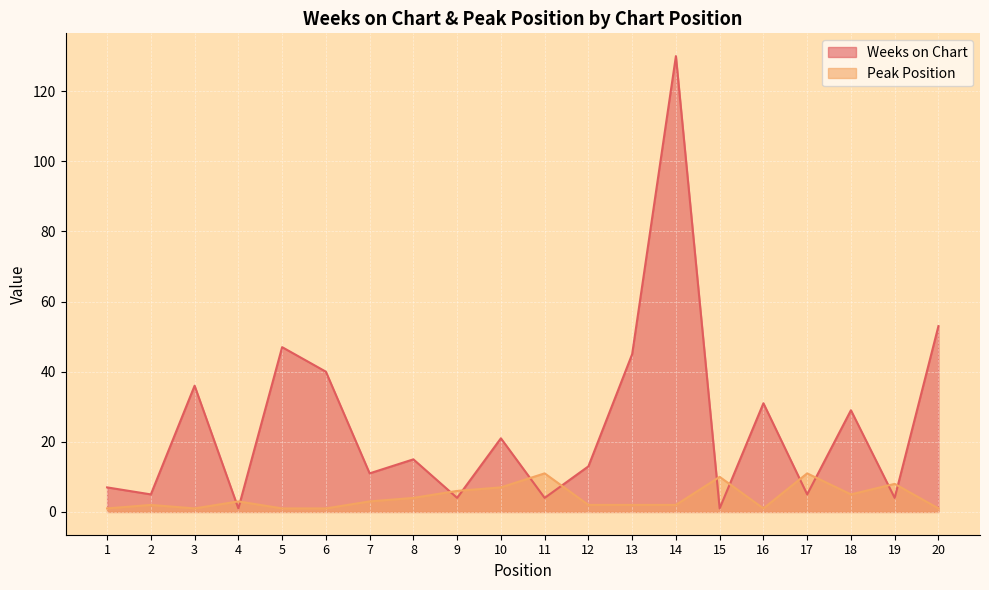

Which series has the largest total across all categories?

Weeks on Chart